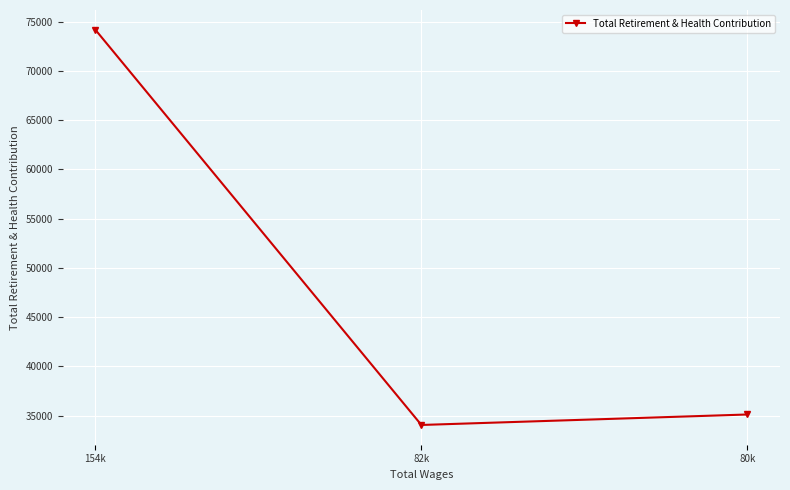

What is the label of the 1st point from the left?

154k